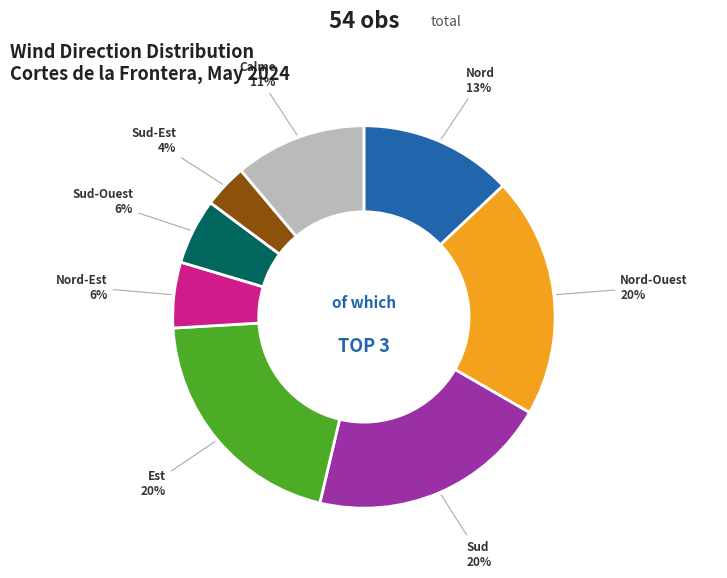

Does any single category account for the majority?

No